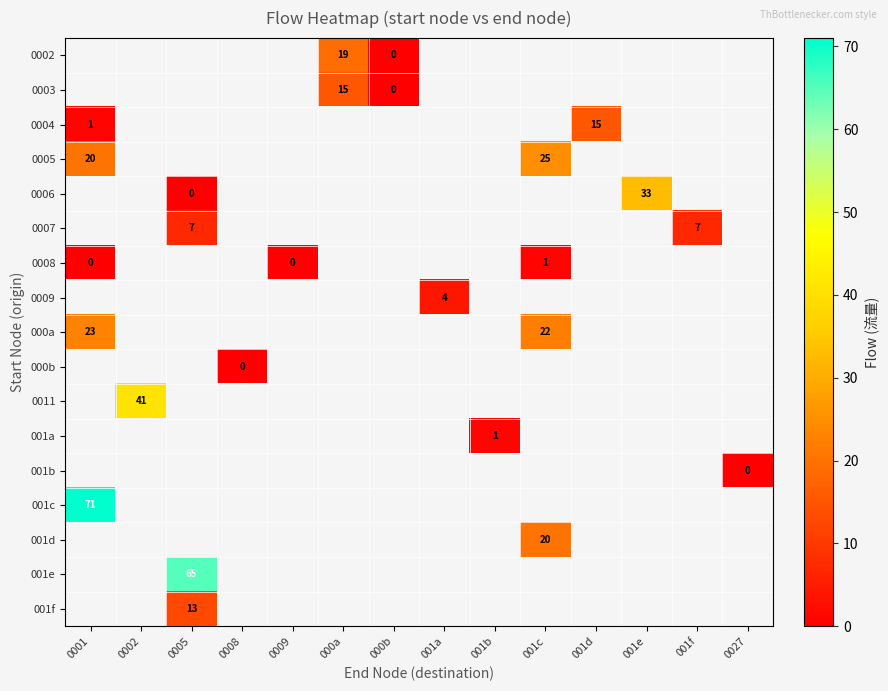

Is it true that 001d equals 29 at 001c?

False